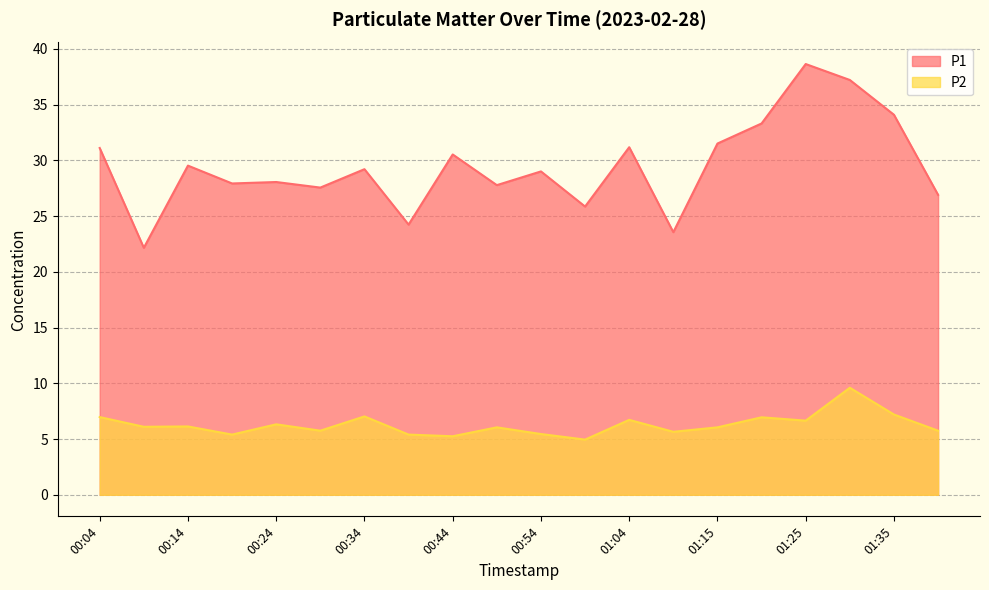

What position from the left is 01:25?

17